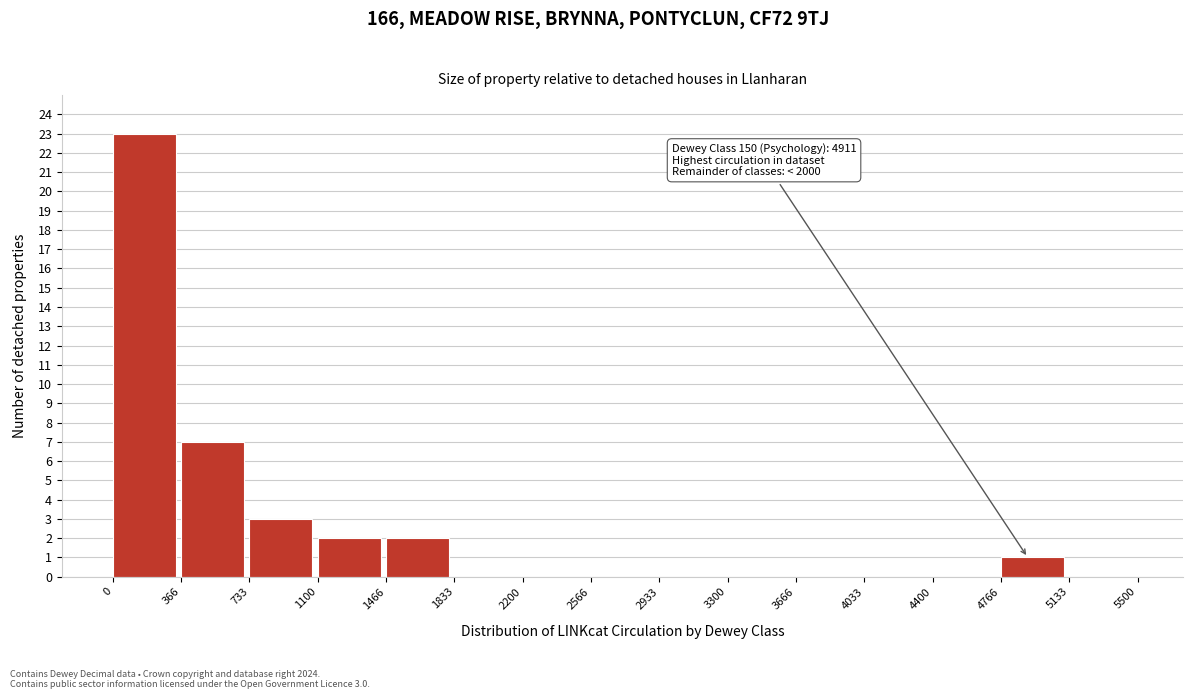

Over which range of the x-axis is the bar tallest?

0 to 366